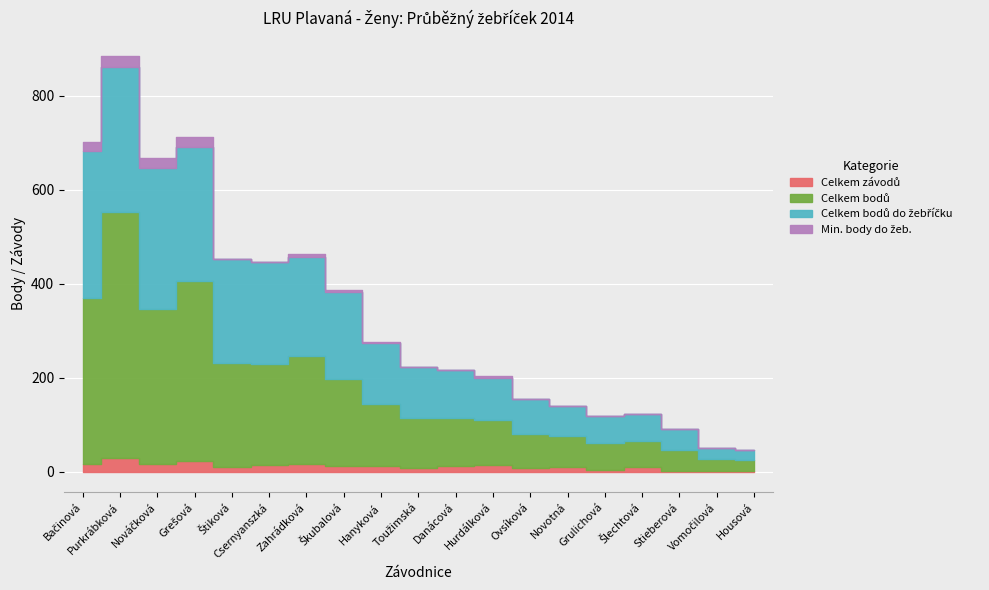

List the labels in order of Min. body do žeb. value, smallest first.

Štiková, Toužimská, Danácová, Ovsíková, Novotná, Grulichová, Šlechtová, Stieberová, Vomočilová, Housová, Hanyková, Csernyanszká, Škubalová, Hurdálková, Zahrádková, Bačinová, Nováčková, Grešová, Purkrábková